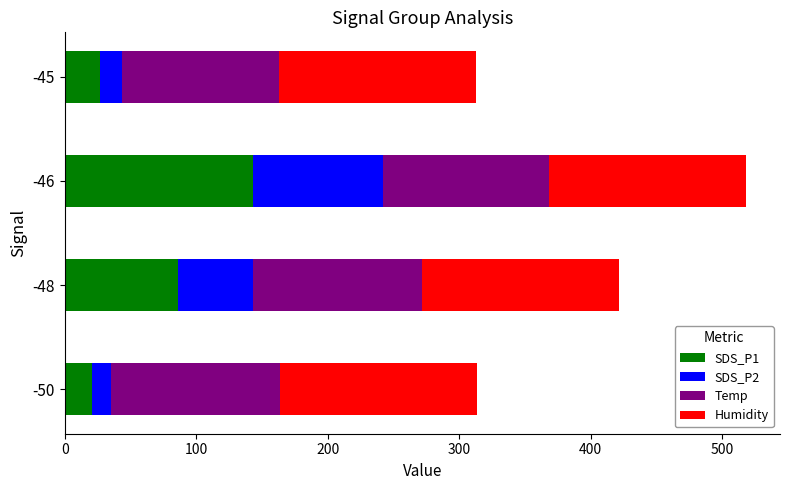

What is the average value of the SDS_P1 series?

69.2